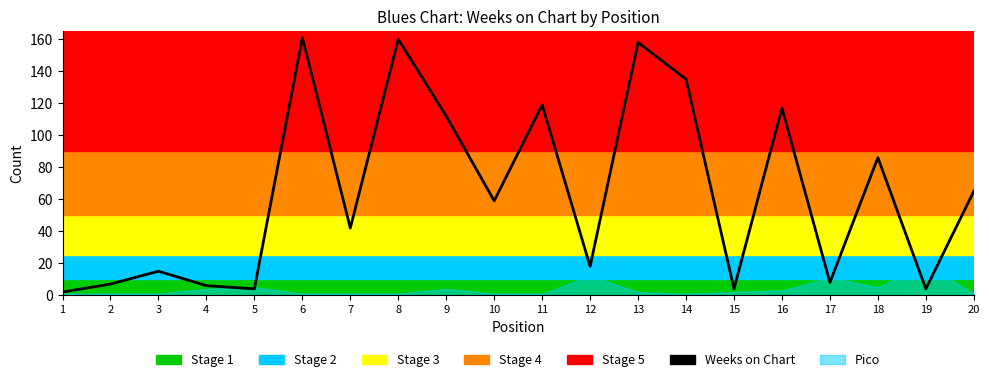

What is the difference between the values at 20 and 7?

23